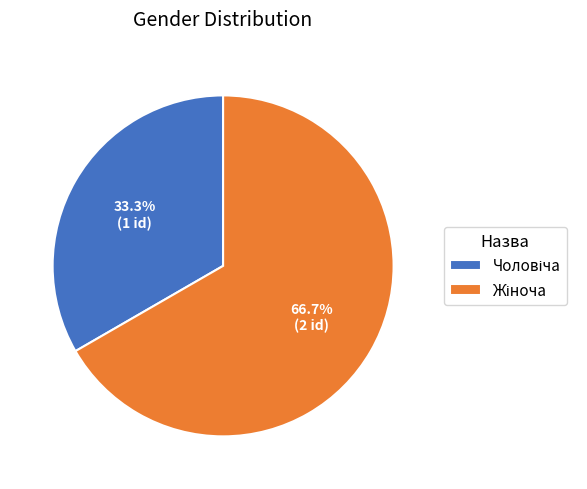

Count the number of slices in the pie.

2